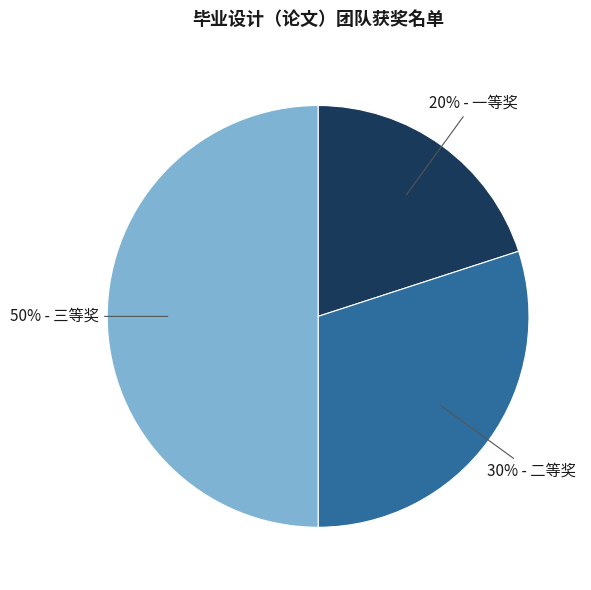

Count the number of slices in the pie.

3